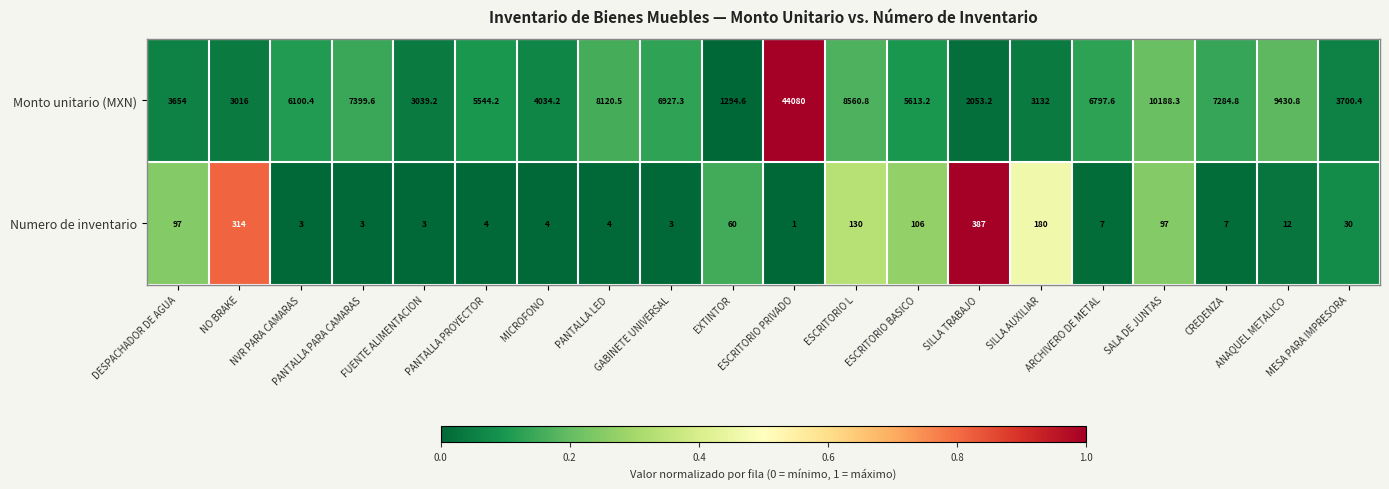

Rank the series by their average value, from highest to lowest.

Monto unitario (MXN), Numero de inventario